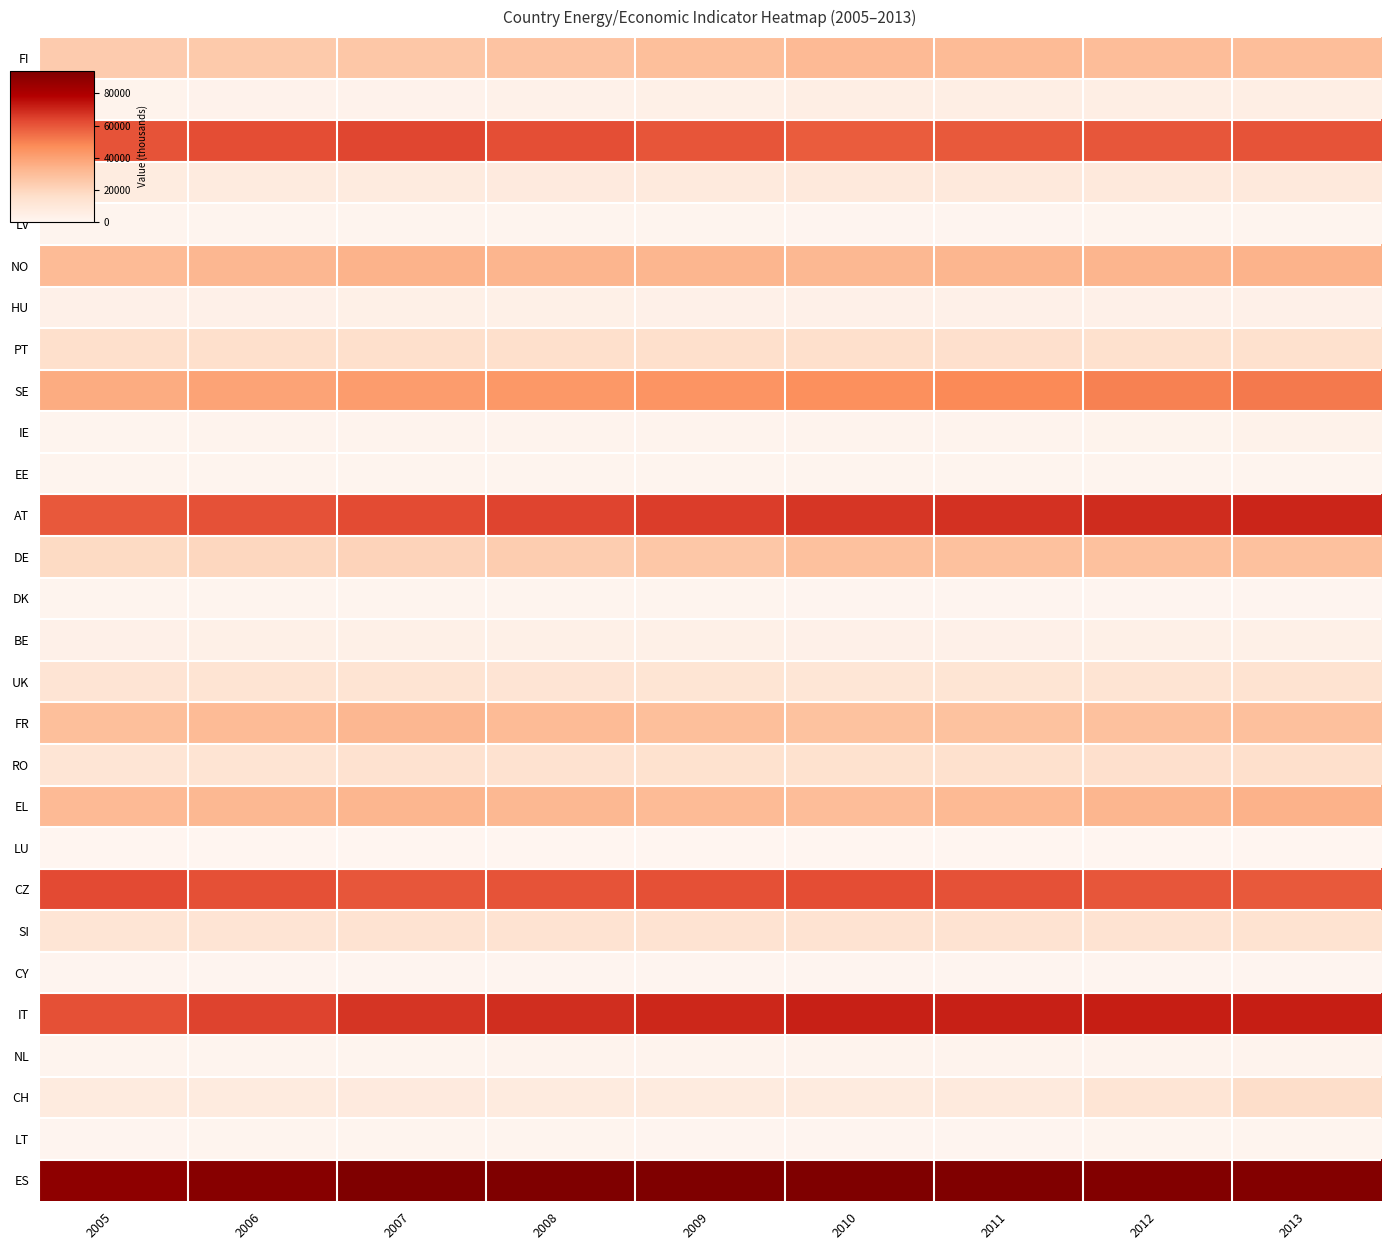

What is the maximum value shown in the chart?

94213